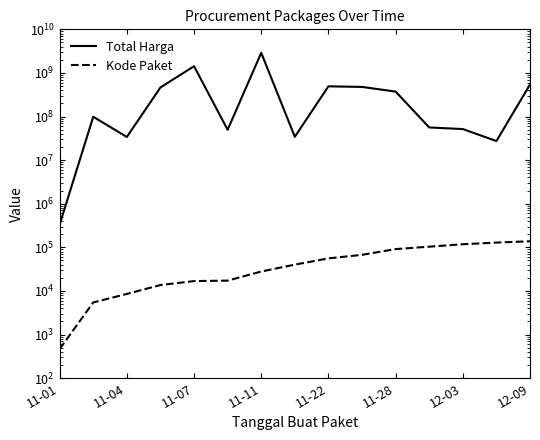

True or false: Kode Paket and Total Harga intersect in this chart.

False